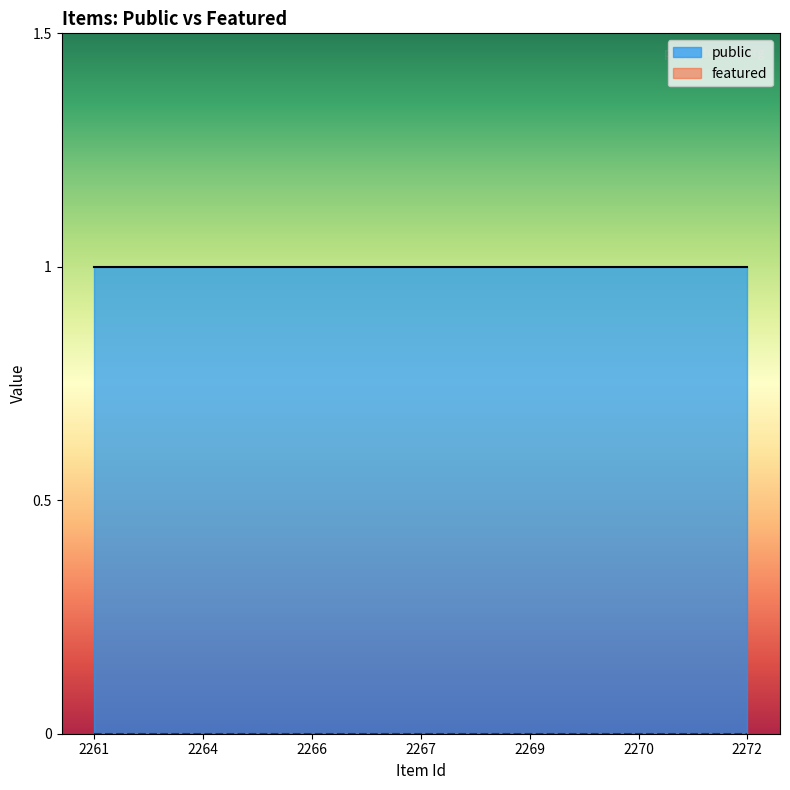

At which category is the sum across all series the highest?

2261